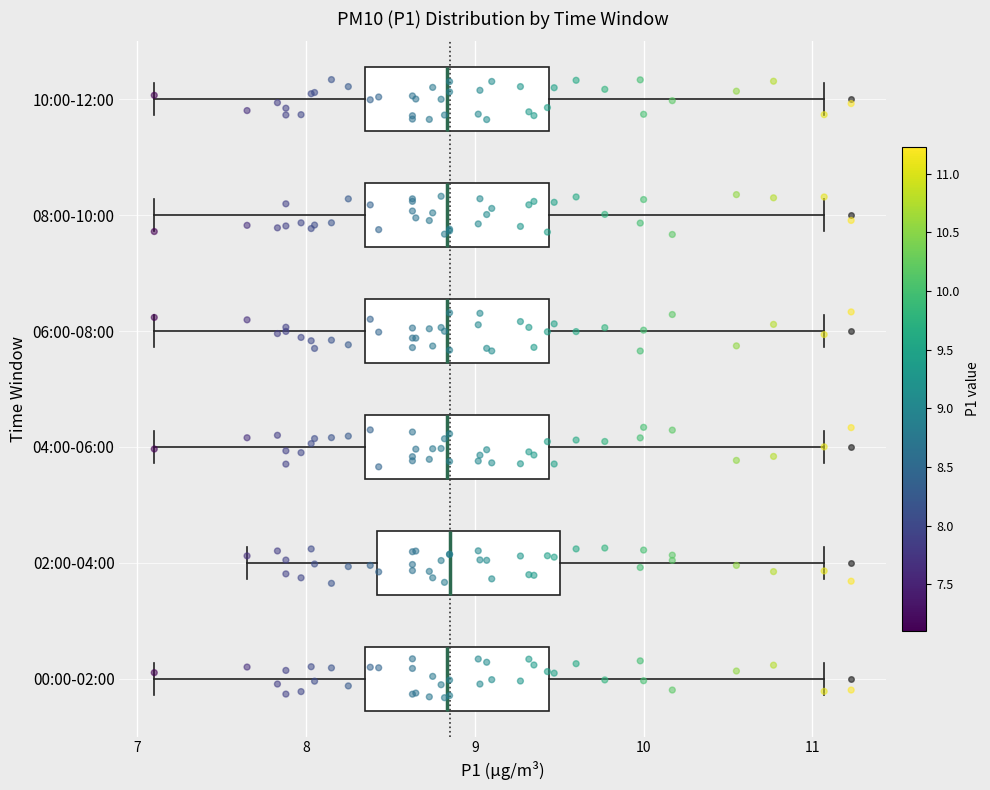

Where does the right whisker of the box for 02:00-04:00 end on the x-axis? The values are not printed on the chart, so give them approximately, as read against the axis.

11.1